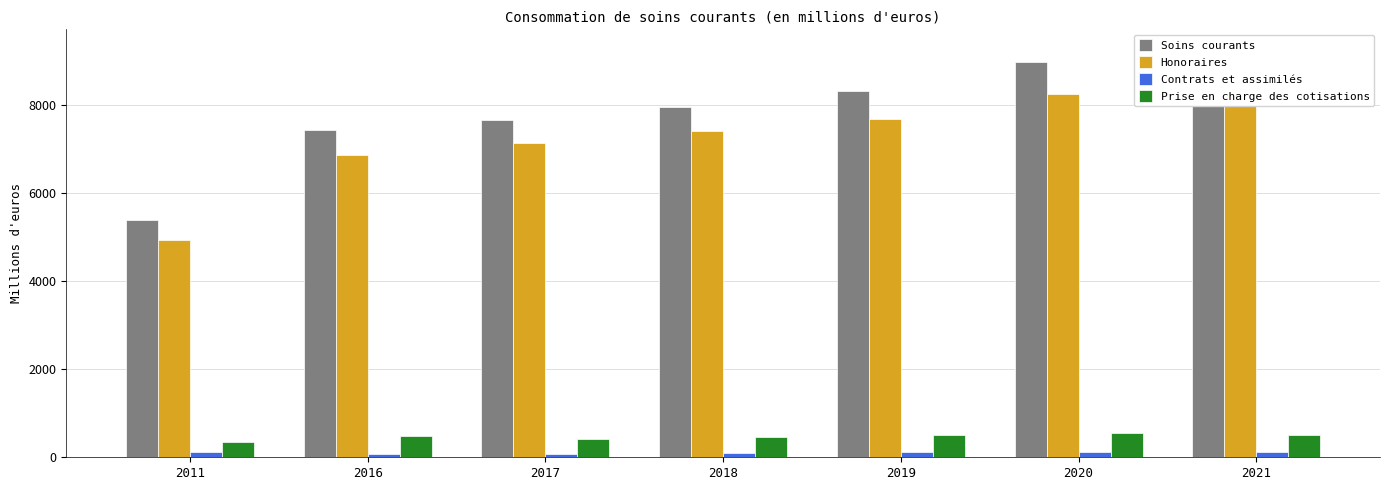

Reading left to right, what are all the values shown in this chart?

Soins courants: 2011=5400	2016=7429	2017=7656	2018=7963	2019=8312	2020=8982	2021=9256
Honoraires: 2011=4926	2016=6869	2017=7145	2018=7408	2019=7691	2020=8249	2021=8630
Contrats et assimilés: 2011=124	2016=80	2017=85	2018=97	2019=119	2020=123	2021=124
Prise en charge des cotisations: 2011=349	2016=479	2017=426	2018=458	2019=502	2020=543	2021=501